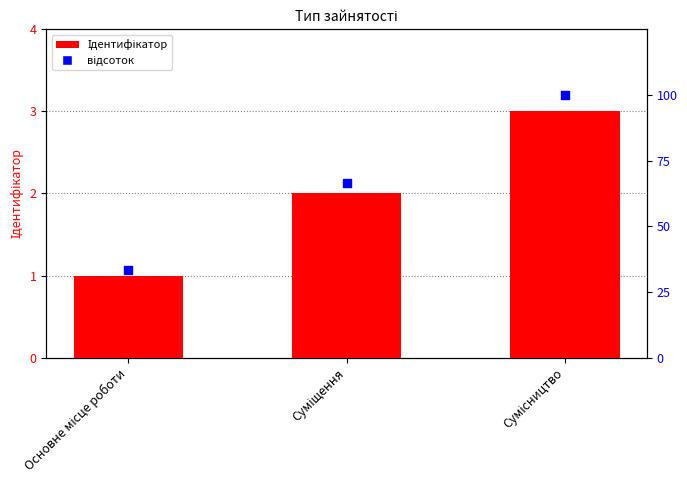

Is the value of Ідентифікатор at Сумісництво greater than the value of відсоток at Суміщення?

No